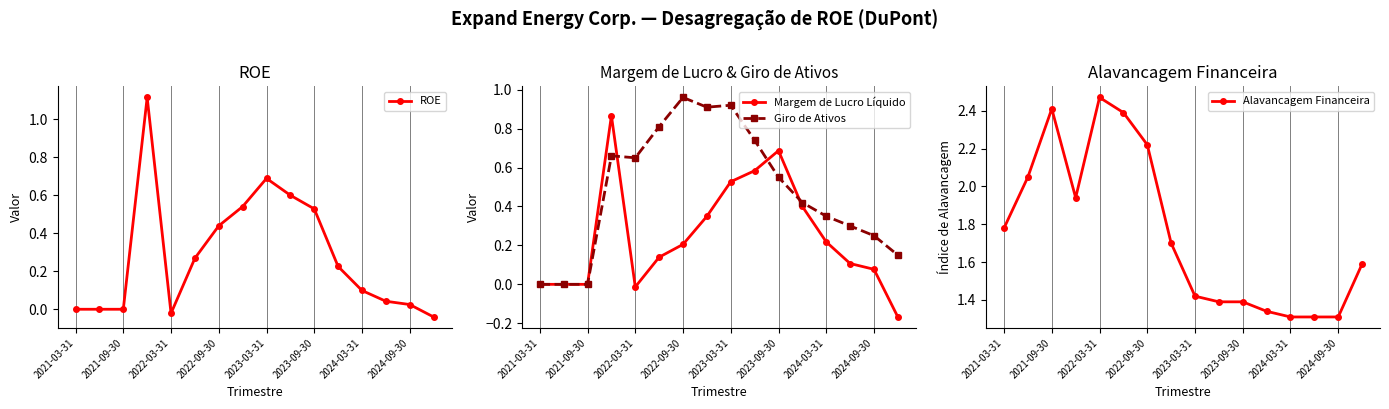

At which label does Giro de Ativos reach its peak?

2022-09-30